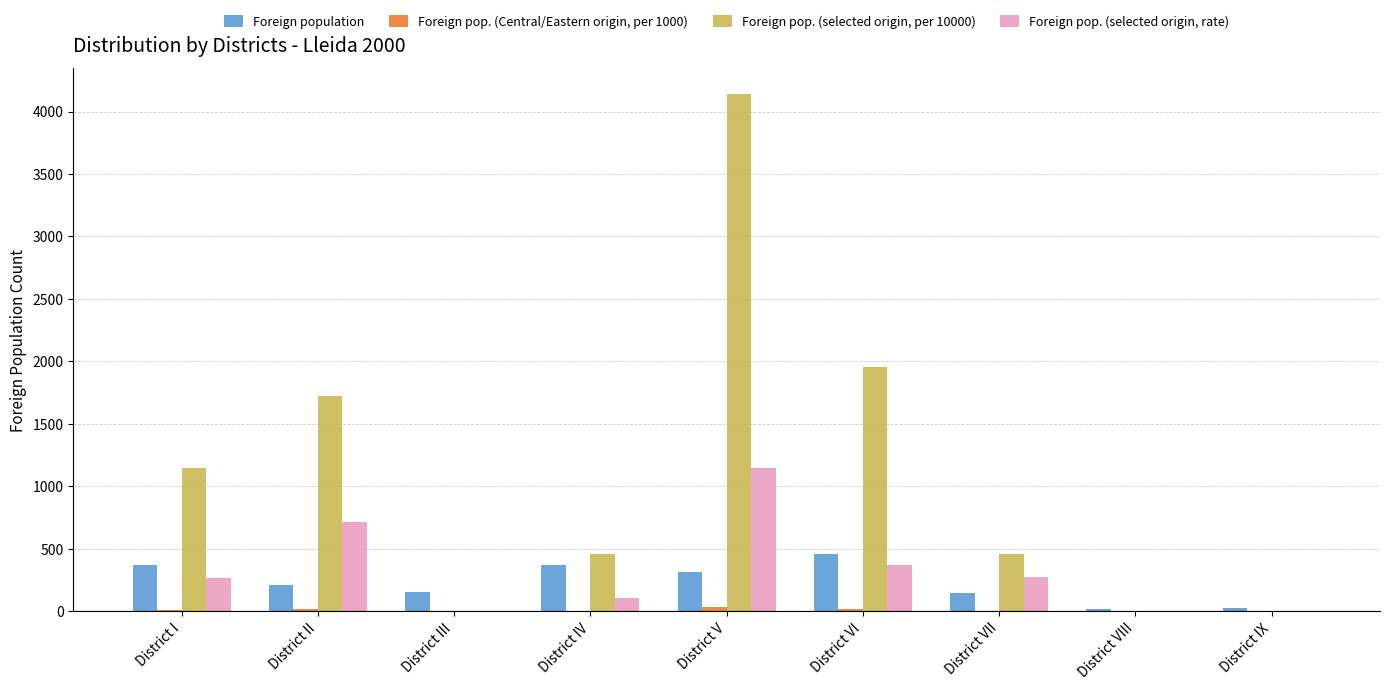

At which category is the sum across all series the highest?

District V